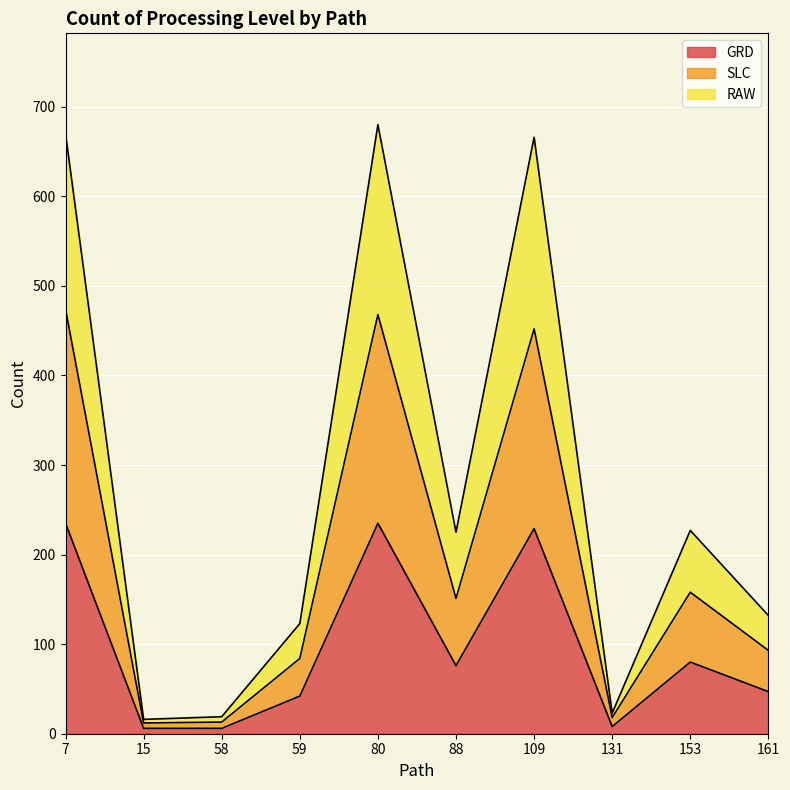

The value of SLC at 15 is 6. True or false?

False